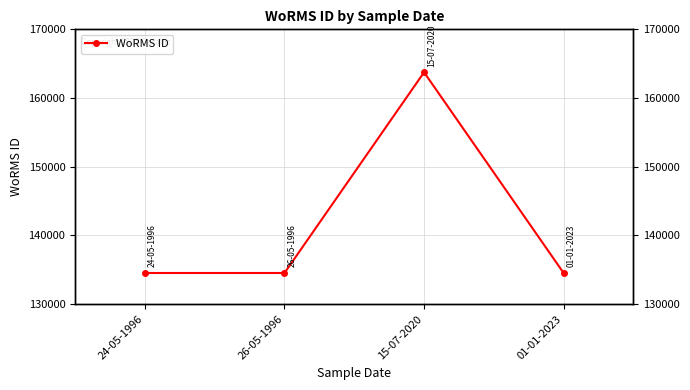

Approximately how many times larger is the value at 26-05-1996 compared to 15-07-2020?

0.8